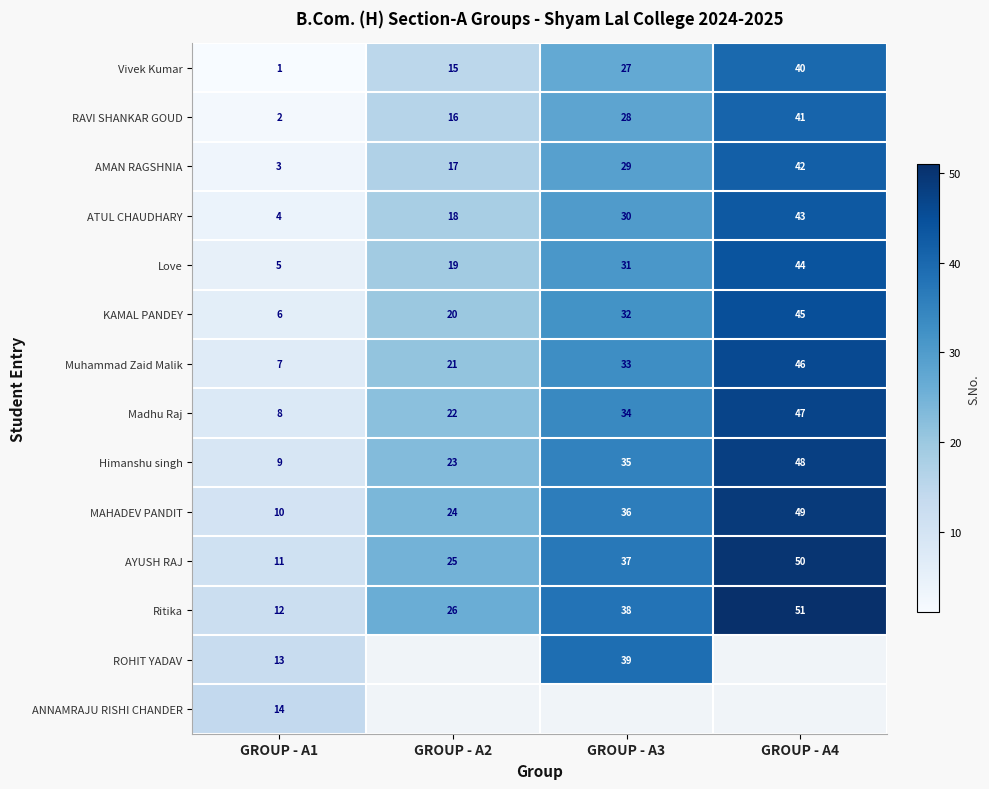

True or false: RAVI SHANKAR GOUD has a value of 16 at GROUP - A2.

True